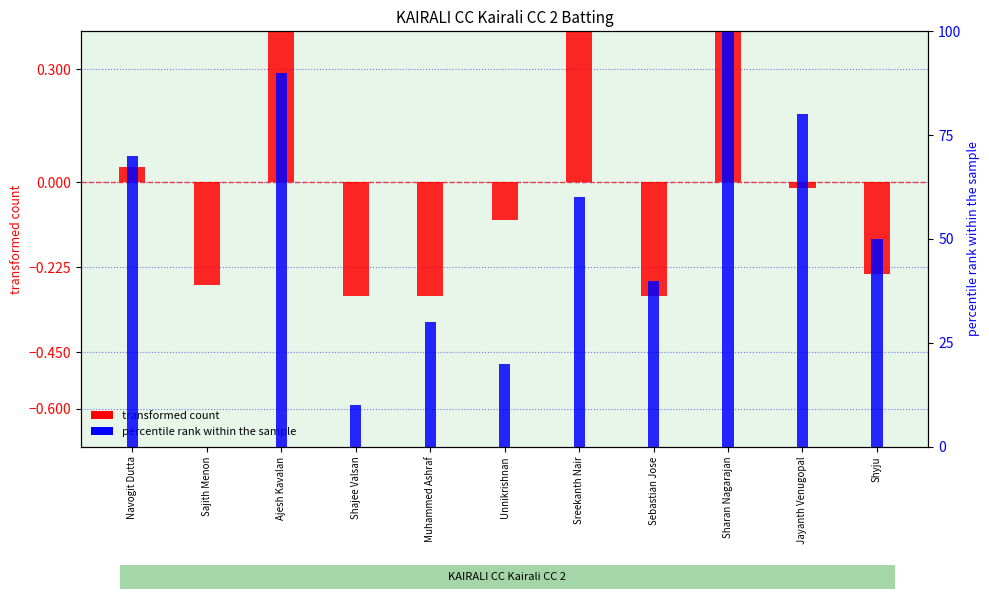

How many values in the transformed count (Runs) series exceed 0?

4